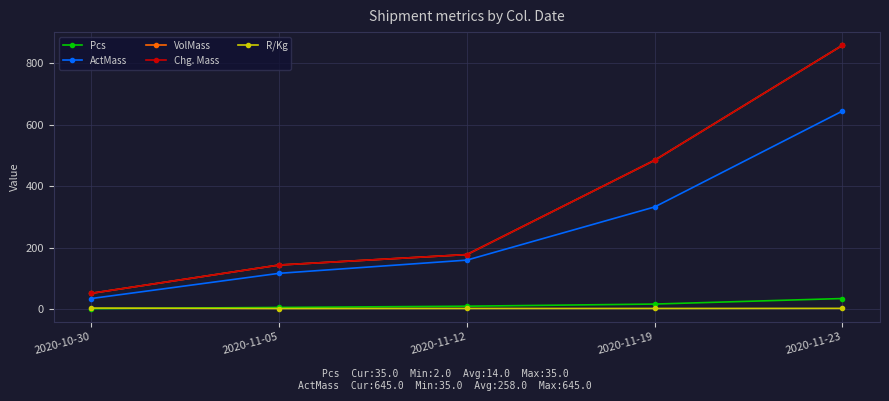

What is the label of the 1st point from the left?

2020-10-30